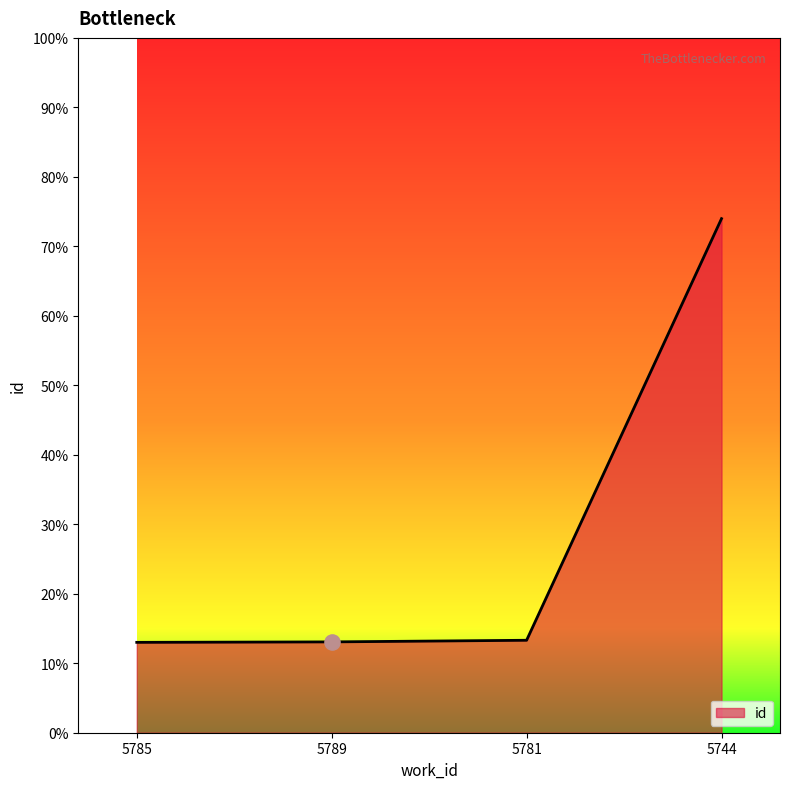

Approximately how many times larger is the value at 5744 compared to 5781?

1.3